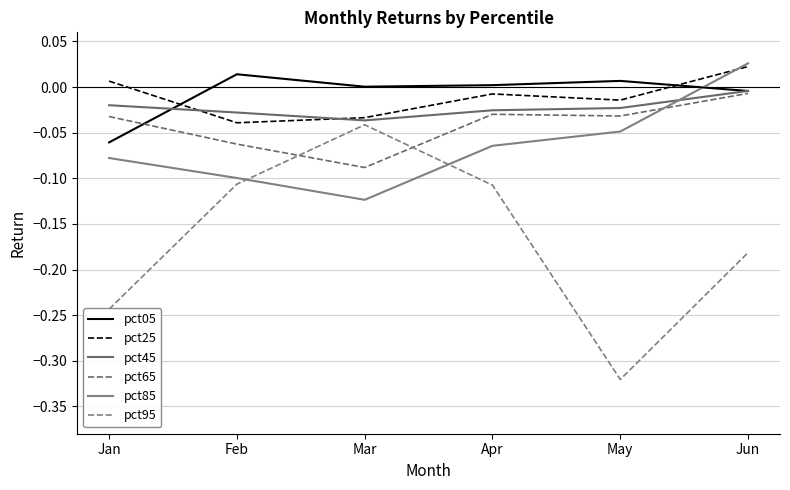

Reading left to right, transcribe all the data shown in this chart.

pct05: Jan=-0.1	Feb=0.0	Mar=0.0	Apr=0.0	May=0.0	Jun=-0.0
pct25: Jan=0.0	Feb=-0.0	Mar=-0.0	Apr=-0.0	May=-0.0	Jun=0.0
pct45: Jan=-0.0	Feb=-0.0	Mar=-0.0	Apr=-0.0	May=-0.0	Jun=-0.0
pct65: Jan=-0.0	Feb=-0.1	Mar=-0.1	Apr=-0.0	May=-0.0	Jun=-0.0
pct85: Jan=-0.1	Feb=-0.1	Mar=-0.1	Apr=-0.1	May=-0.0	Jun=0.0
pct95: Jan=-0.2	Feb=-0.1	Mar=-0.0	Apr=-0.1	May=-0.3	Jun=-0.2